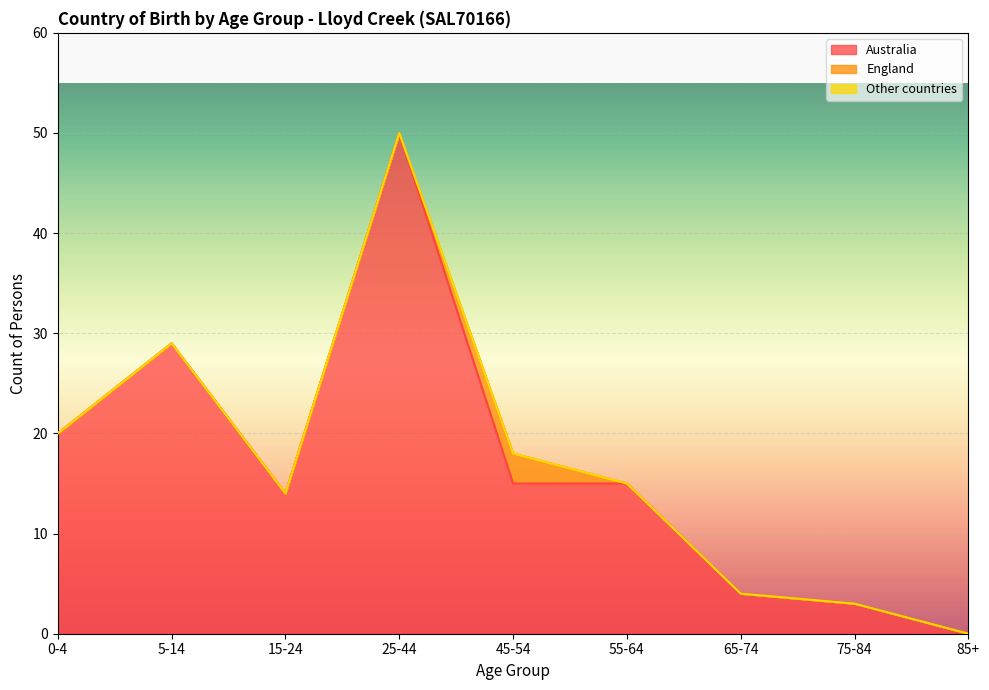

At which label does Other countries reach its minimum?

0-4